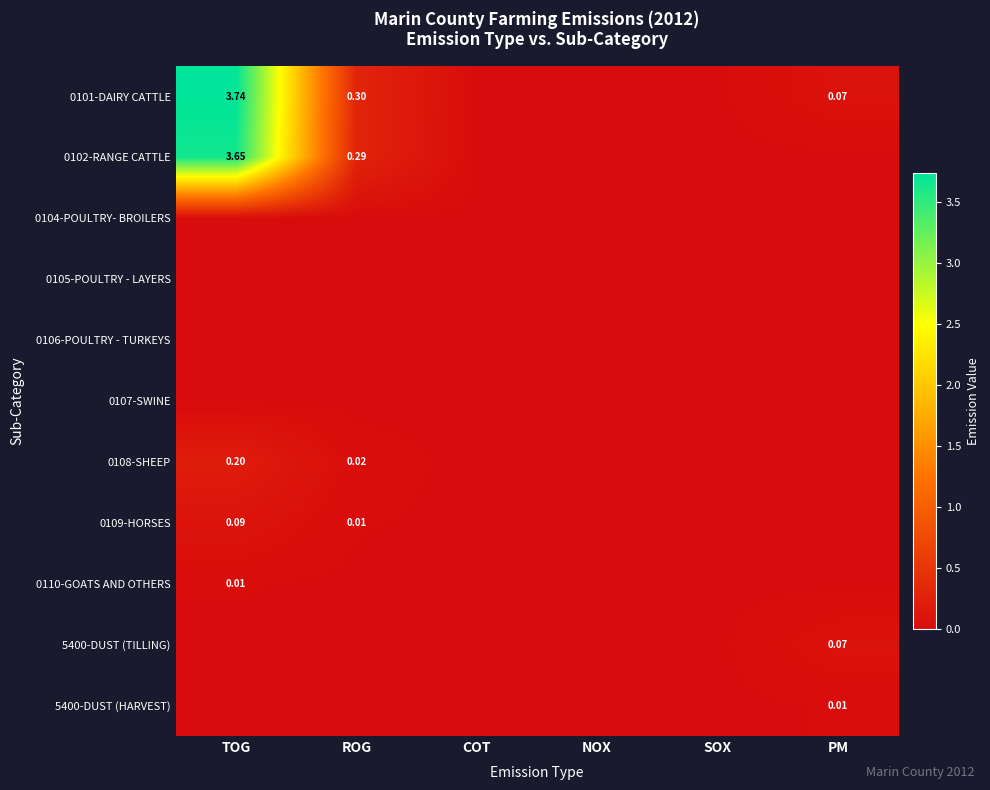

What is the highest value of the 0109-HORSES series?

0.1